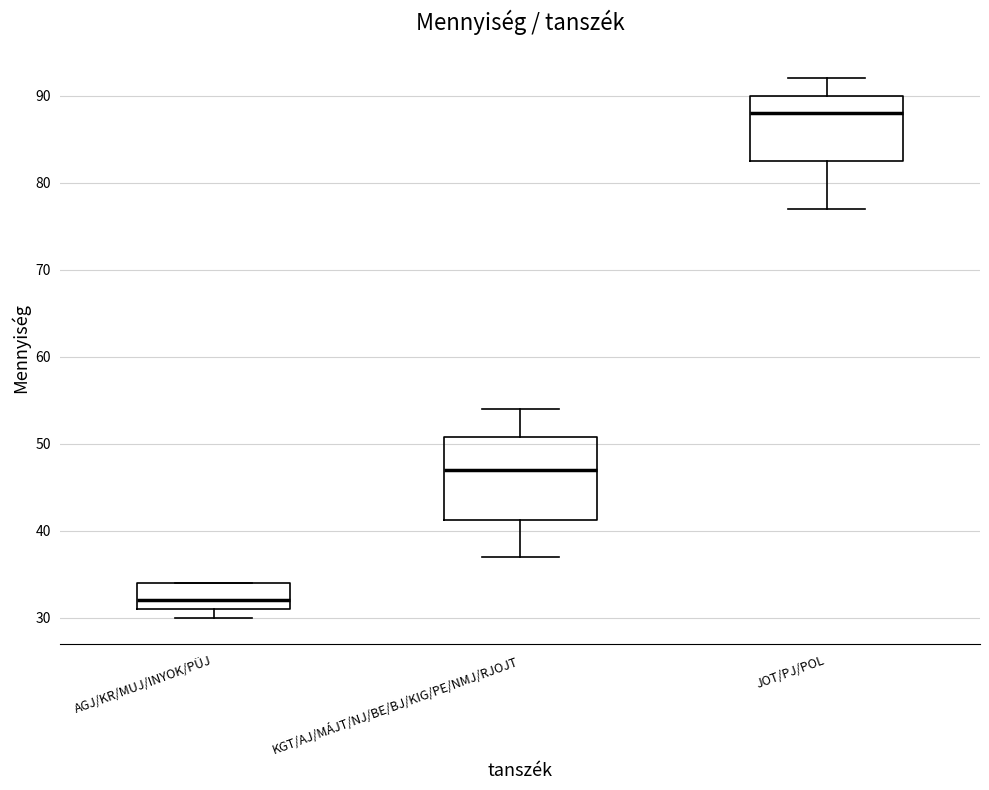

Which box is the tallest, from its lower edge to its upper edge?

KGT/AJ/MÁJT/NJ/BE/BJ/KIG/PE/NMJ/RJOJT